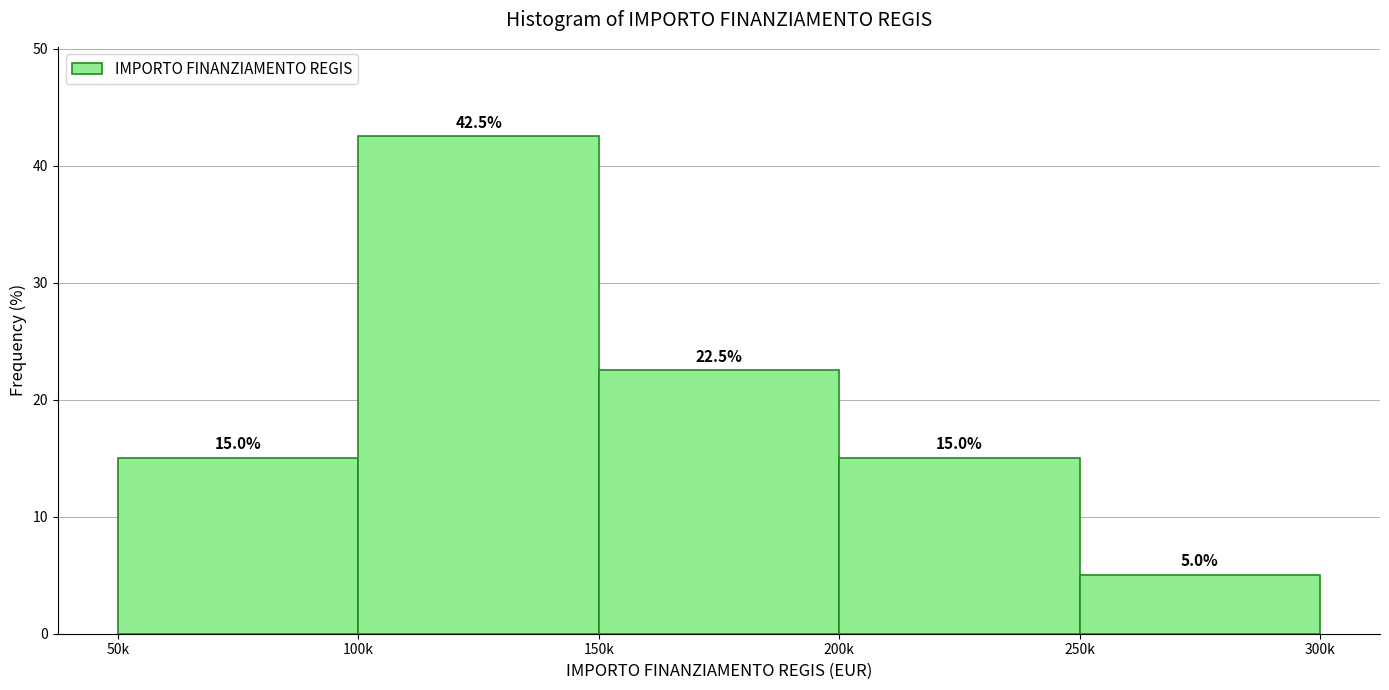

Reading right to left, extract all data points from this chart.

5.0	15.0	22.5	42.5	15.0